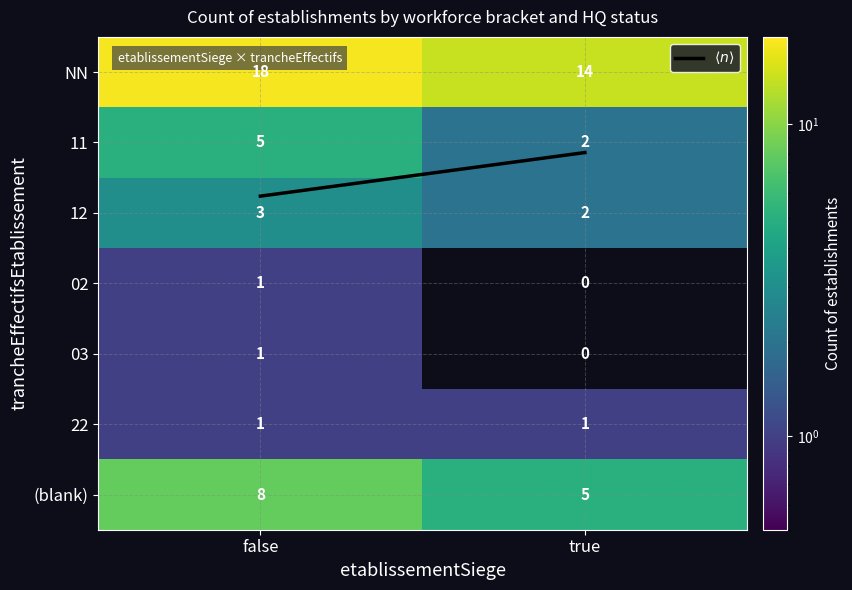

Is it true that 22 equals 1 at false?

True